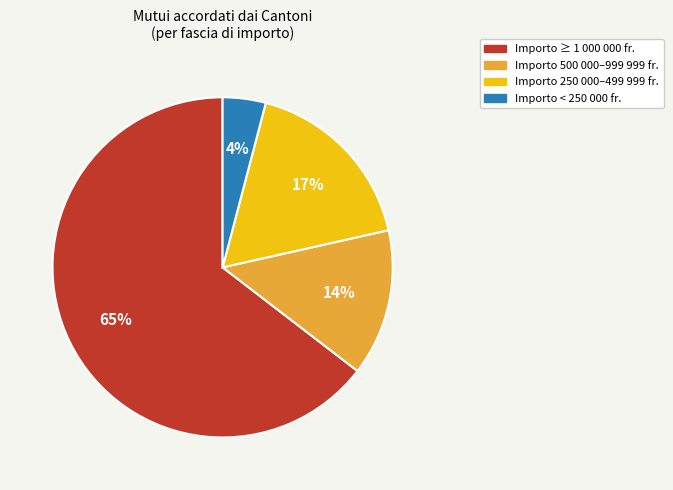

Is there any slice that represents more than half of the pie?

Yes